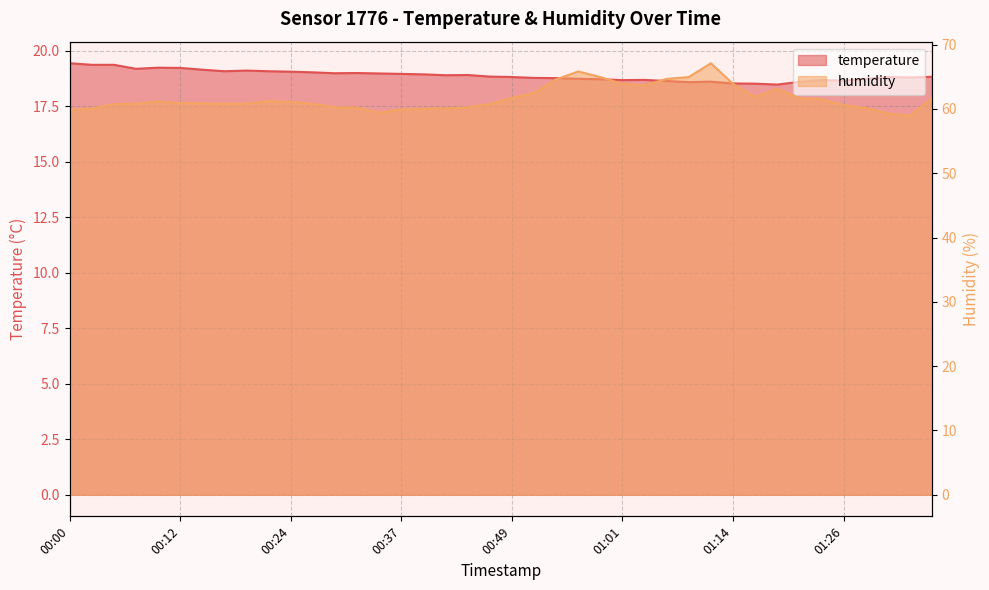

How many values in the humidity series are below 60?

5